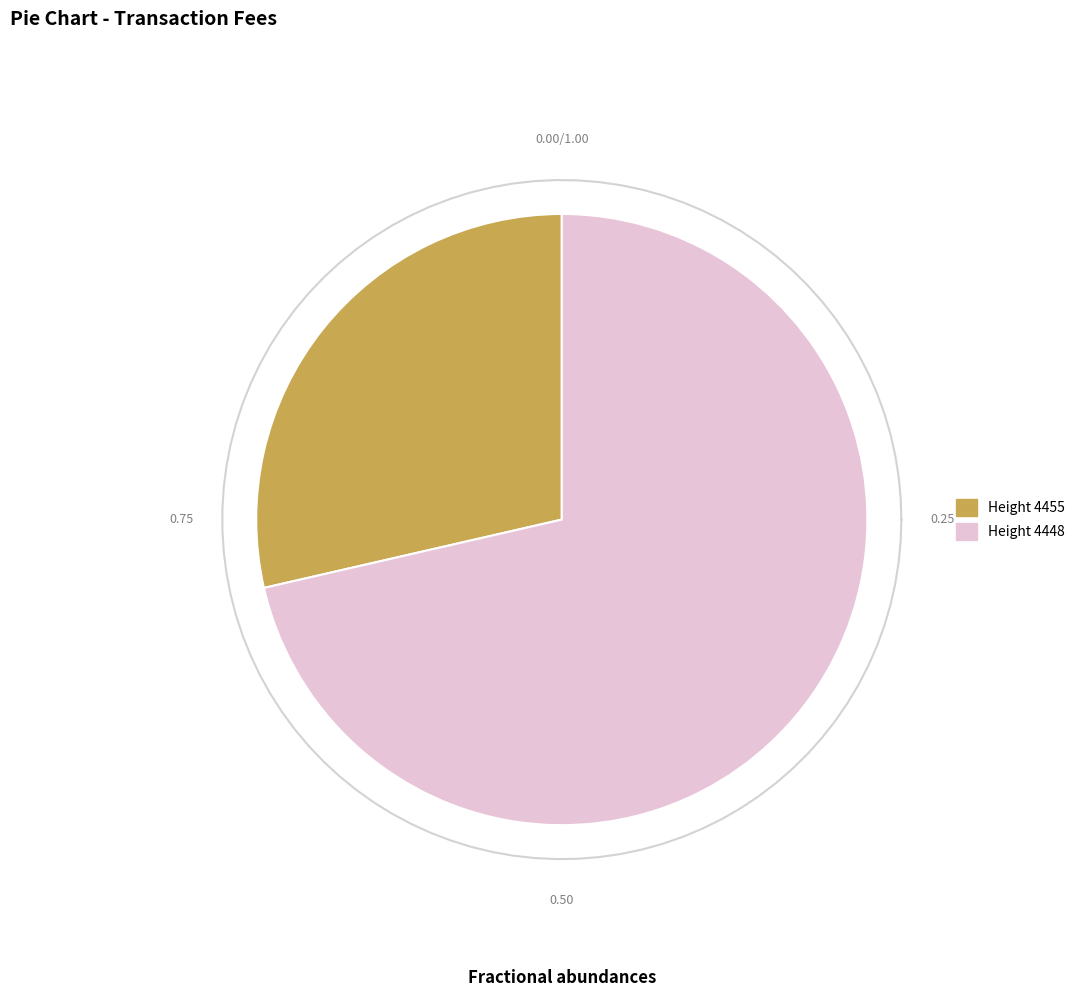

How many slices are in this pie chart?

2